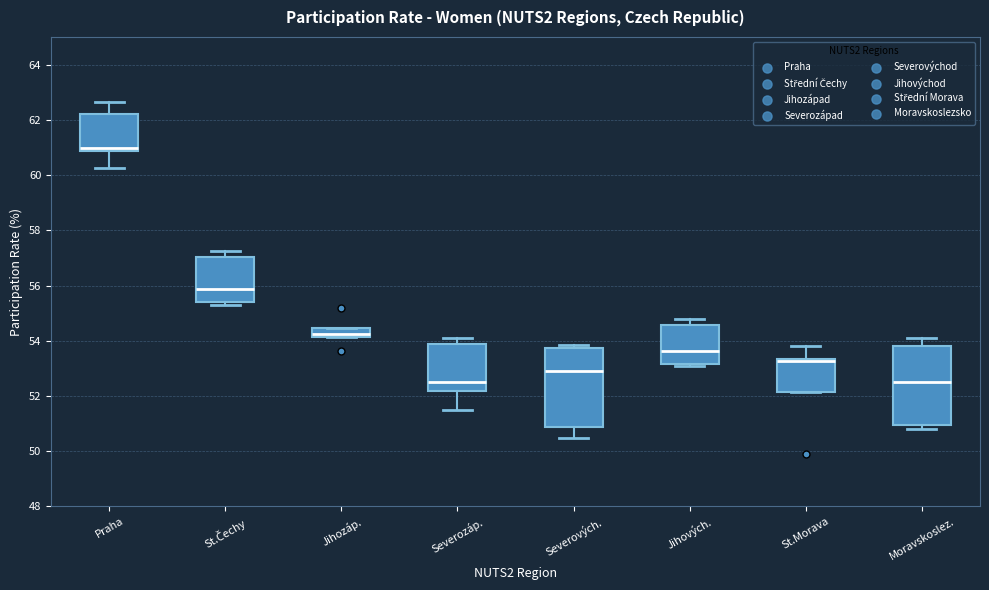

Reading left to right, transcribe this box plot: for each box, give where its median line is, the range the box spans, and where its two whiskers end, as read against the y-axis. The values are not printed on the chart, so give them approximately, as read against the axis.

Praha: median 61.0, box 60.8 to 62.2, whiskers 60.2 to 62.6
St.Čechy: median 55.8, box 55.4 to 57.0, whiskers 55.2 to 57.2
Jihozáp.: median 54.2 (just above the box's lower edge), box 54.2 to 54.4, whiskers 54.2 to 54.4
Severozáp.: median 52.6, box 52.2 to 53.8, whiskers 51.4 to 54.2
Severových.: median 53.0, box 50.8 to 53.8, whiskers 50.4 to 53.8 (just above the box's upper edge)
Jihových.: median 53.6, box 53.2 to 54.6, whiskers 53.0 to 54.8
St.Morava: median 53.2, box 52.2 to 53.4, whiskers 52.2 to 53.8
Moravskoslez.: median 52.6, box 51.0 to 53.8, whiskers 50.8 to 54.0